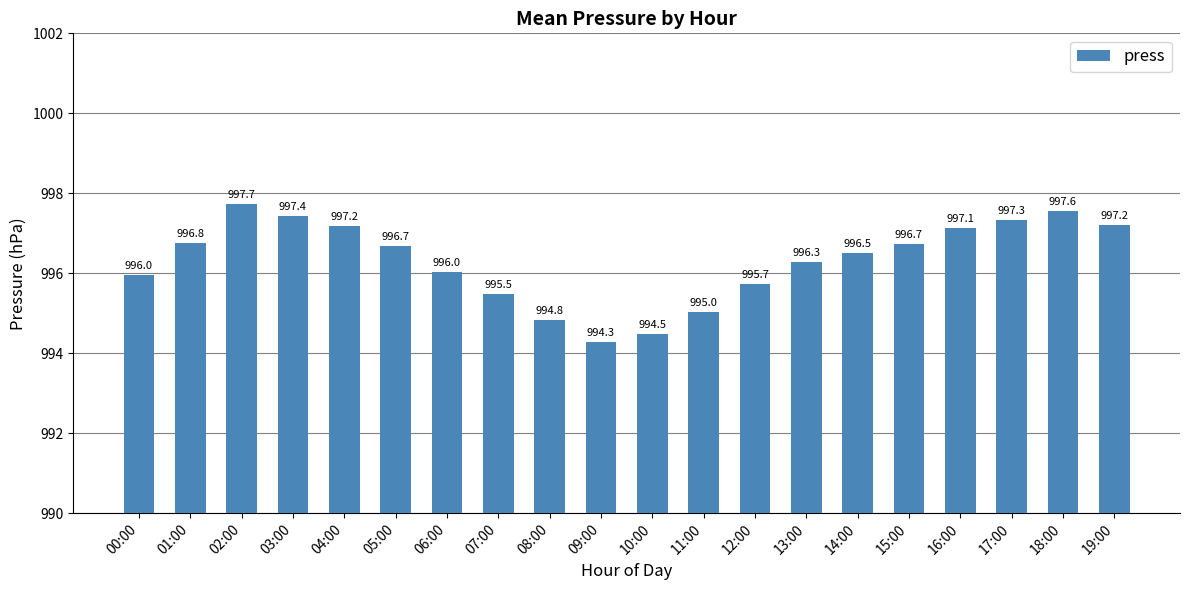

What is the difference between the second highest and minimum values?

3.3